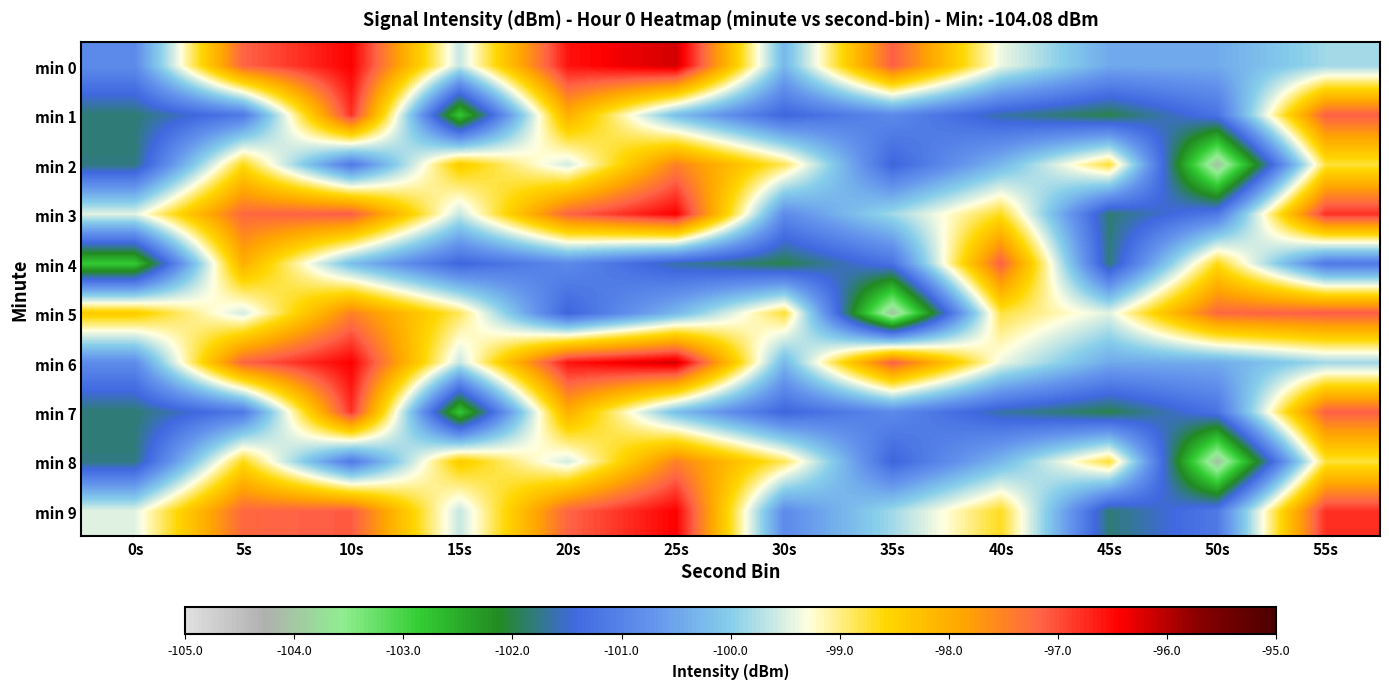

Reading left to right, extract all data points from this chart.

min 0: 0s=-100.9	5s=-97.2	10s=-96.4	15s=-99.6	20s=-96.6	25s=-96.2	30s=-100.3	35s=-97.1	40s=-99.4	45s=-100.5	50s=-100.4	55s=-99.8
min 1: 0s=-101.8	5s=-101.1	10s=-96.8	15s=-102.8	20s=-98.0	25s=-100.2	30s=-101.5	35s=-100.9	40s=-101.6	45s=-102.0	50s=-101.2	55s=-97.1
min 2: 0s=-101.8	5s=-98.6	10s=-101.1	15s=-98.4	20s=-99.5	25s=-97.5	30s=-98.9	35s=-101.5	40s=-100.3	45s=-98.7	50s=-104.1	55s=-98.8
min 3: 0s=-99.5	5s=-97.2	10s=-97.1	15s=-99.6	20s=-97.2	25s=-96.4	30s=-100.9	35s=-99.8	40s=-98.7	45s=-101.8	50s=-101.1	55s=-96.8
min 4: 0s=-102.8	5s=-98.0	10s=-100.2	15s=-101.5	20s=-100.9	25s=-101.6	30s=-102.0	35s=-101.2	40s=-97.1	45s=-101.8	50s=-98.6	55s=-101.1
min 5: 0s=-98.4	5s=-99.5	10s=-97.5	15s=-98.9	20s=-101.5	25s=-100.3	30s=-98.7	35s=-104.1	40s=-98.8	45s=-99.5	50s=-97.2	55s=-97.1
min 6: 0s=-100.9	5s=-97.2	10s=-96.4	15s=-99.6	20s=-96.6	25s=-96.2	30s=-100.3	35s=-97.1	40s=-99.4	45s=-100.5	50s=-100.4	55s=-99.8
min 7: 0s=-101.8	5s=-101.1	10s=-96.8	15s=-102.8	20s=-98.0	25s=-100.2	30s=-101.5	35s=-100.9	40s=-101.6	45s=-102.0	50s=-101.2	55s=-97.1
min 8: 0s=-101.8	5s=-98.6	10s=-101.1	15s=-98.4	20s=-99.5	25s=-97.5	30s=-98.9	35s=-101.5	40s=-100.3	45s=-98.7	50s=-104.1	55s=-98.8
min 9: 0s=-99.5	5s=-97.2	10s=-97.1	15s=-99.6	20s=-97.2	25s=-96.4	30s=-100.9	35s=-99.8	40s=-98.7	45s=-101.8	50s=-101.1	55s=-96.8